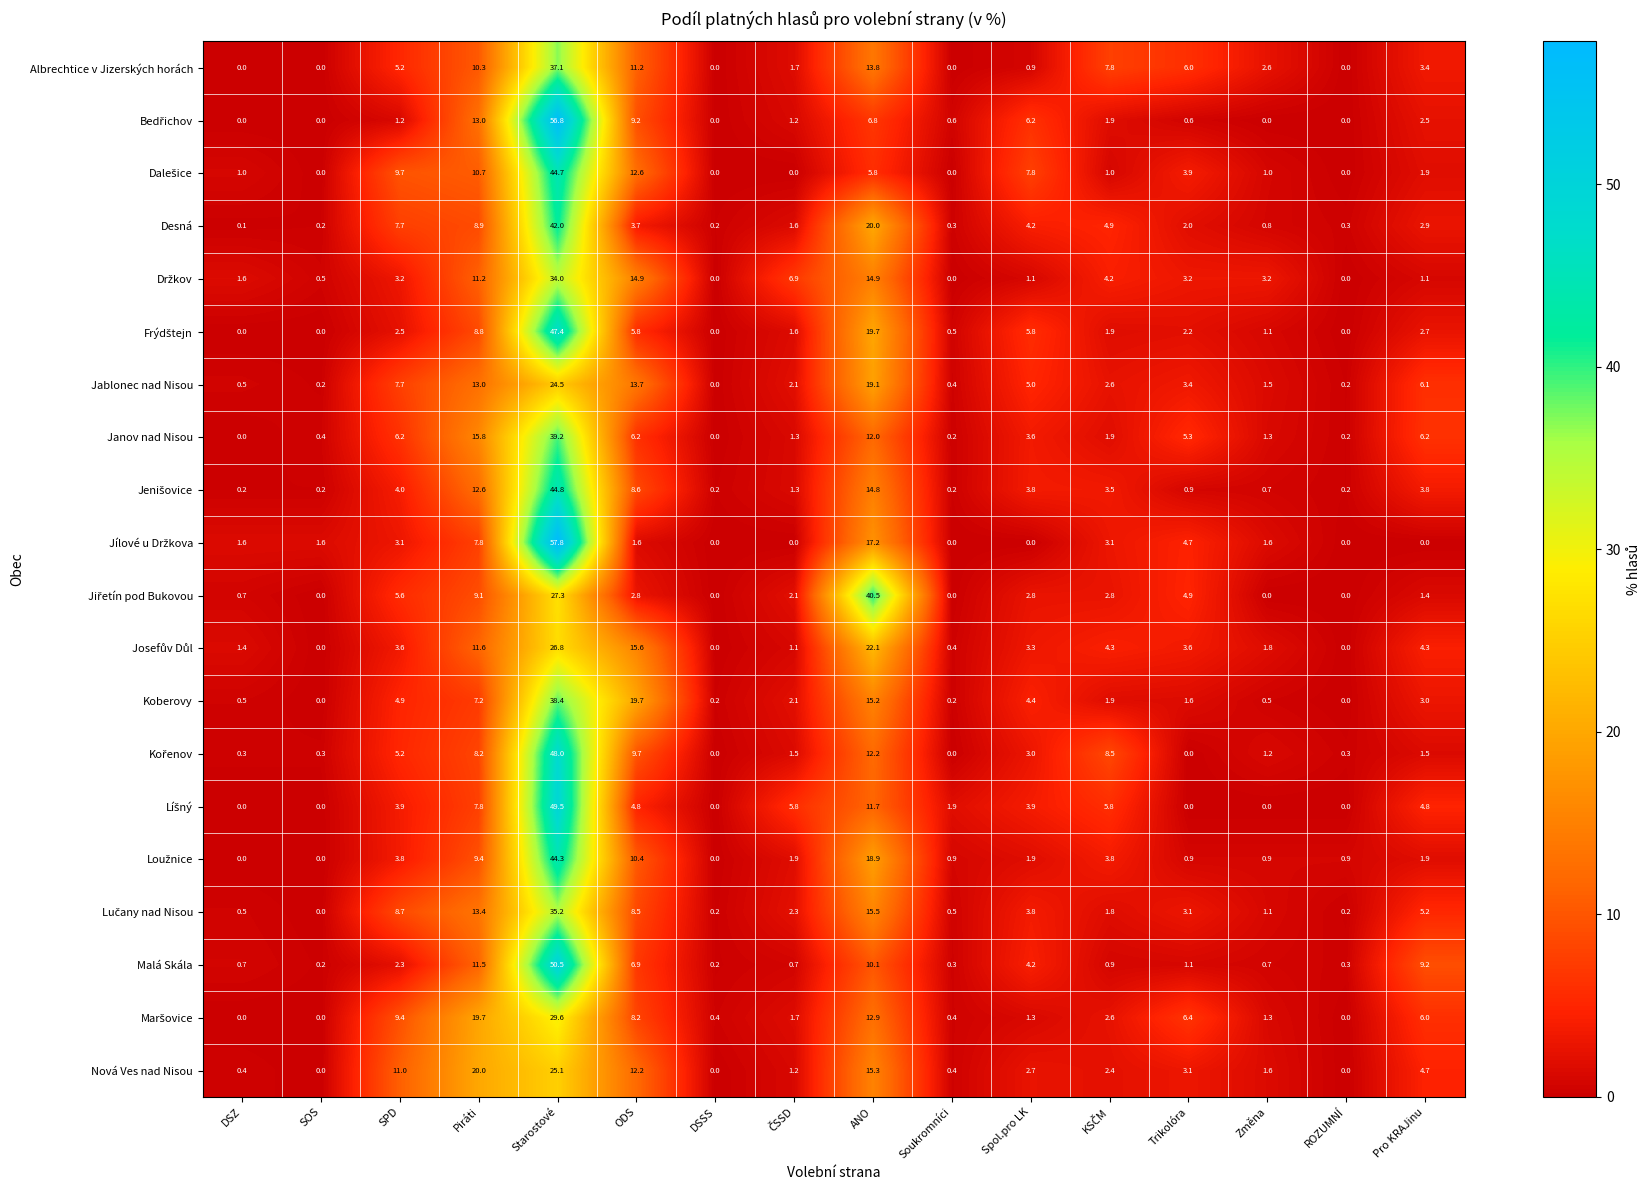

What is the difference between the highest and lowest values at Piráti?

12.8